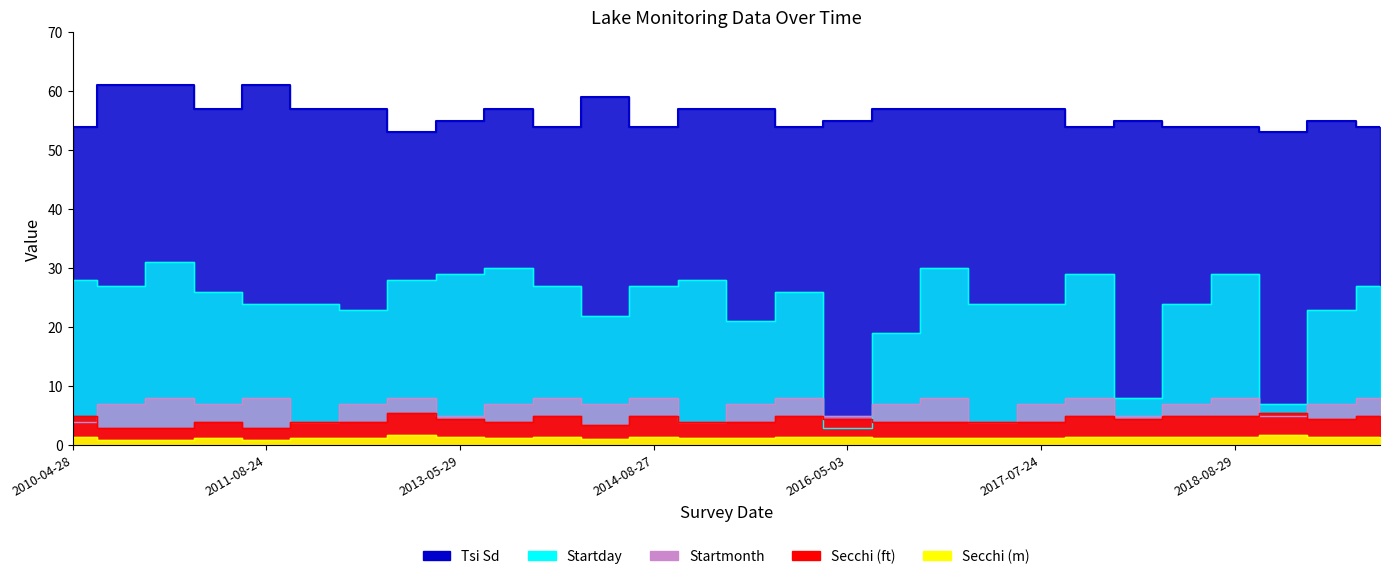

What is the average value of the Secchi (ft) series?

4.3